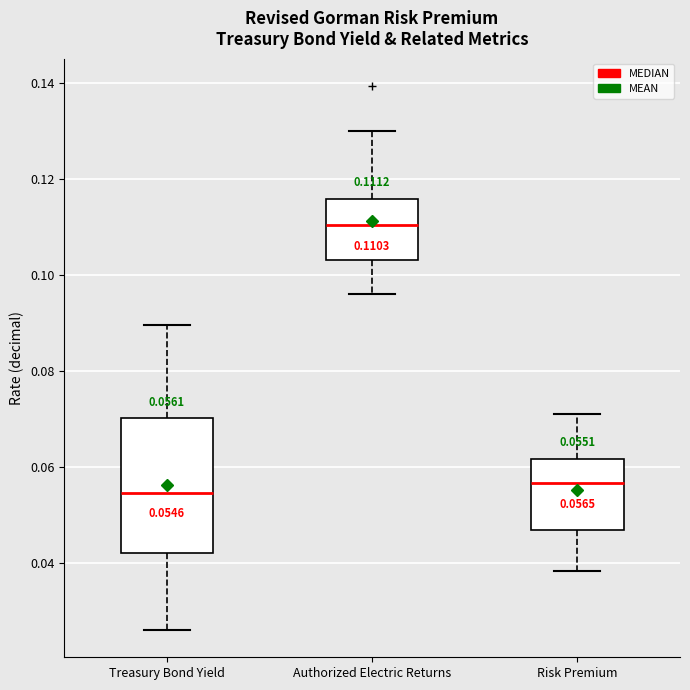

Which box is the tallest, from its lower edge to its upper edge?

Treasury Bond Yield